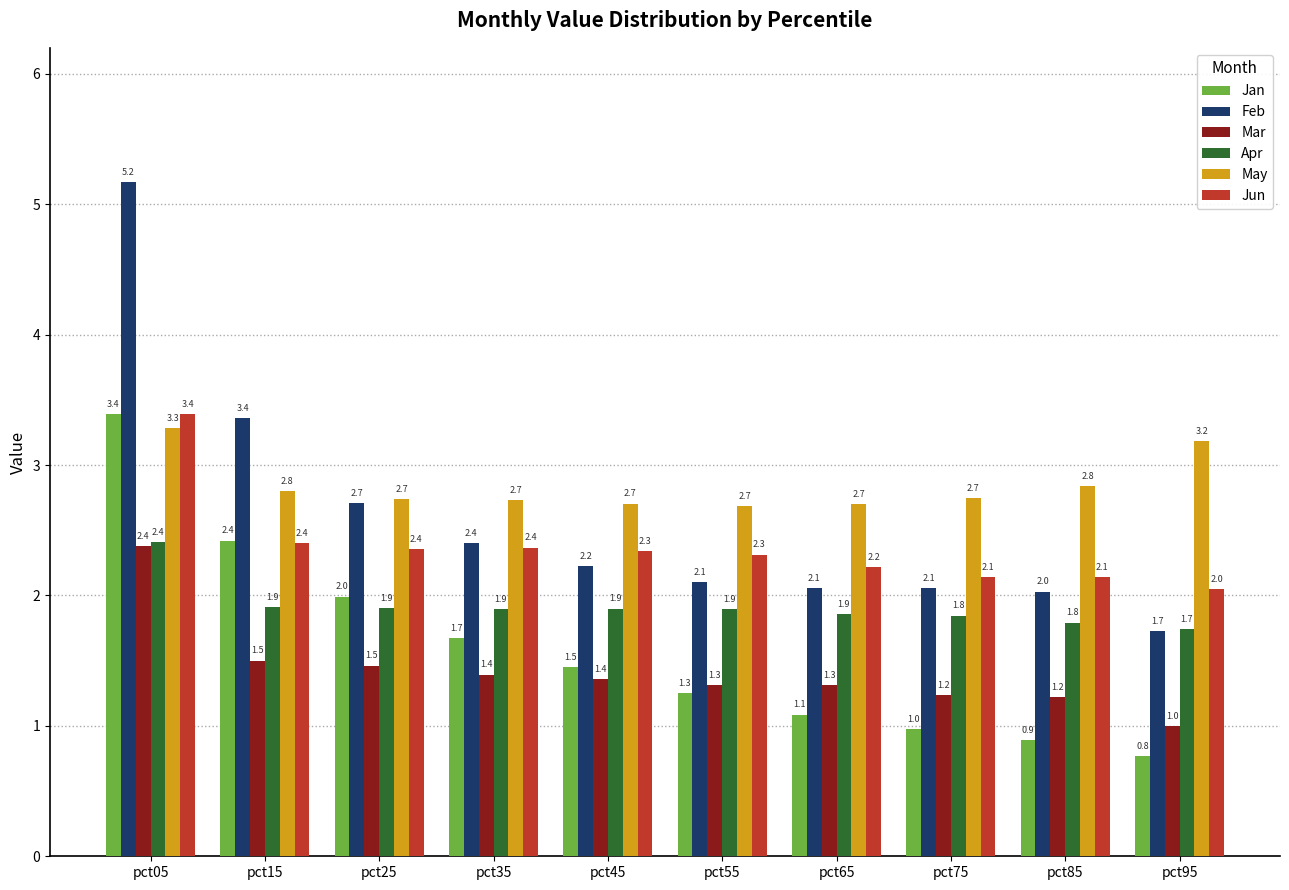

Reading left to right, extract all data points from this chart.

Jan: pct05=3.4	pct15=2.4	pct25=2.0	pct35=1.7	pct45=1.5	pct55=1.3	pct65=1.1	pct75=1.0	pct85=0.9	pct95=0.8
Feb: pct05=5.2	pct15=3.4	pct25=2.7	pct35=2.4	pct45=2.2	pct55=2.1	pct65=2.1	pct75=2.1	pct85=2.0	pct95=1.7
Mar: pct05=2.4	pct15=1.5	pct25=1.5	pct35=1.4	pct45=1.4	pct55=1.3	pct65=1.3	pct75=1.2	pct85=1.2	pct95=1.0
Apr: pct05=2.4	pct15=1.9	pct25=1.9	pct35=1.9	pct45=1.9	pct55=1.9	pct65=1.9	pct75=1.8	pct85=1.8	pct95=1.7
May: pct05=3.3	pct15=2.8	pct25=2.7	pct35=2.7	pct45=2.7	pct55=2.7	pct65=2.7	pct75=2.7	pct85=2.8	pct95=3.2
Jun: pct05=3.4	pct15=2.4	pct25=2.4	pct35=2.4	pct45=2.3	pct55=2.3	pct65=2.2	pct75=2.1	pct85=2.1	pct95=2.0